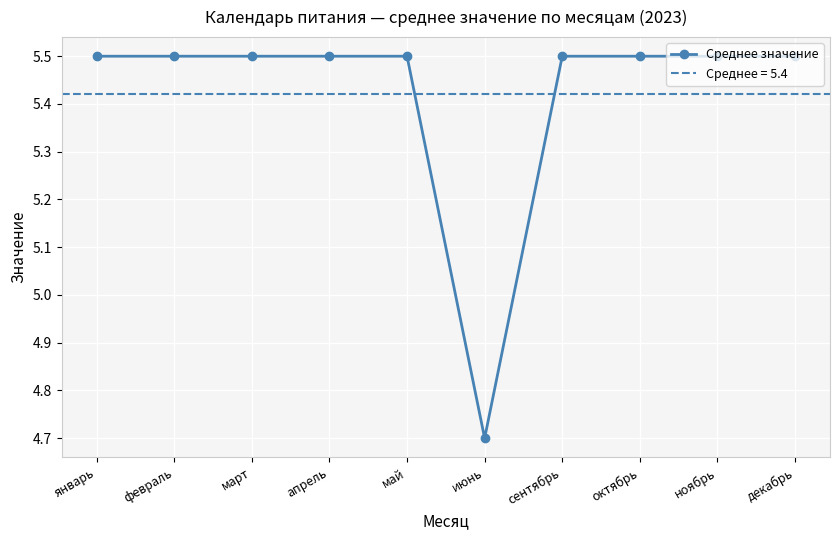

What is the minimum value shown in the chart?

4.7